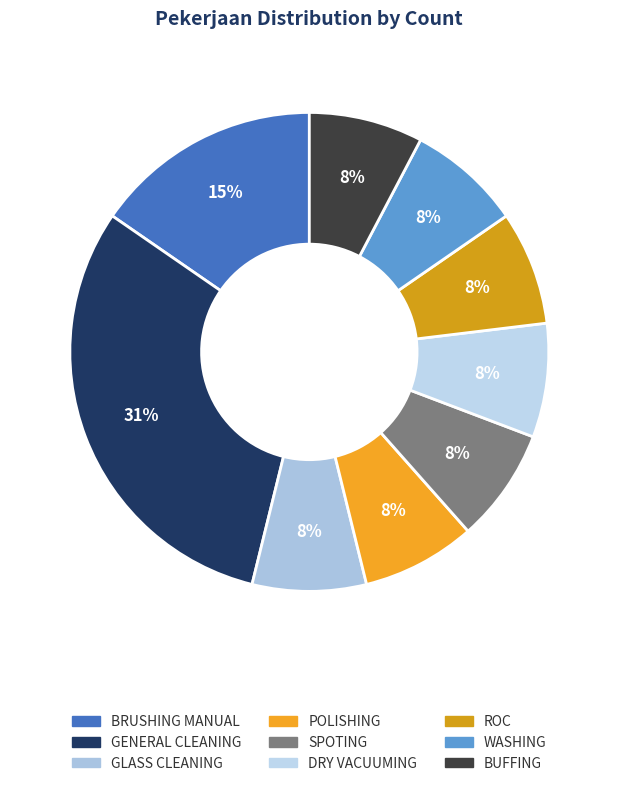

Approximately how many times larger is the value at WASHING compared to ROC?

1.0